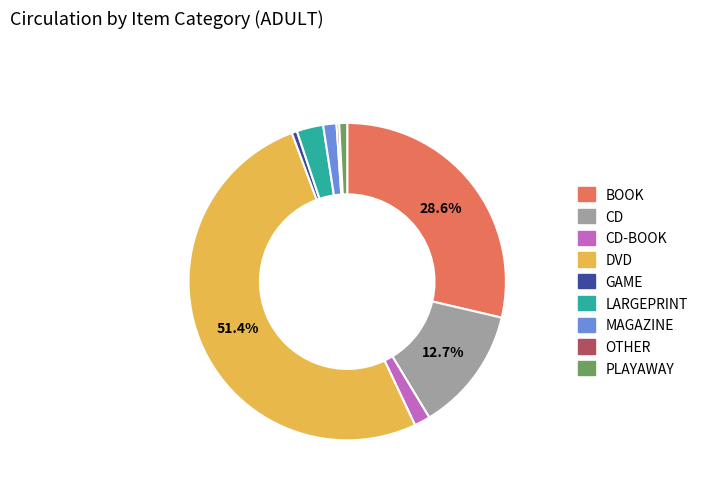

Do LARGEPRINT and PLAYAWAY together represent more than half of the pie?

No